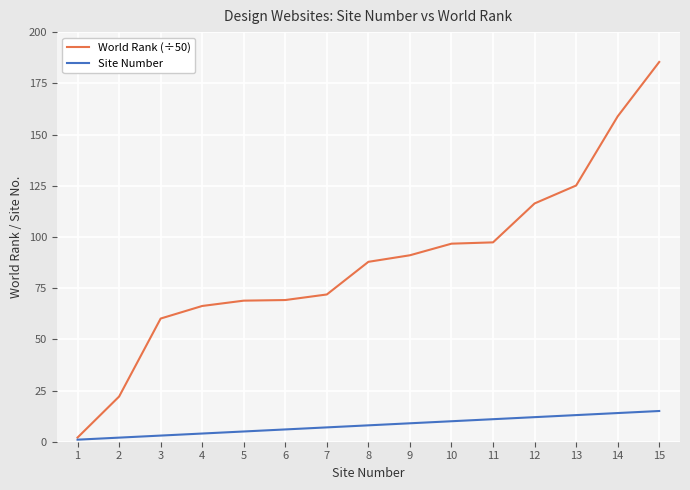

What is the value of the Site Number point at the 1st from the left?

1.0